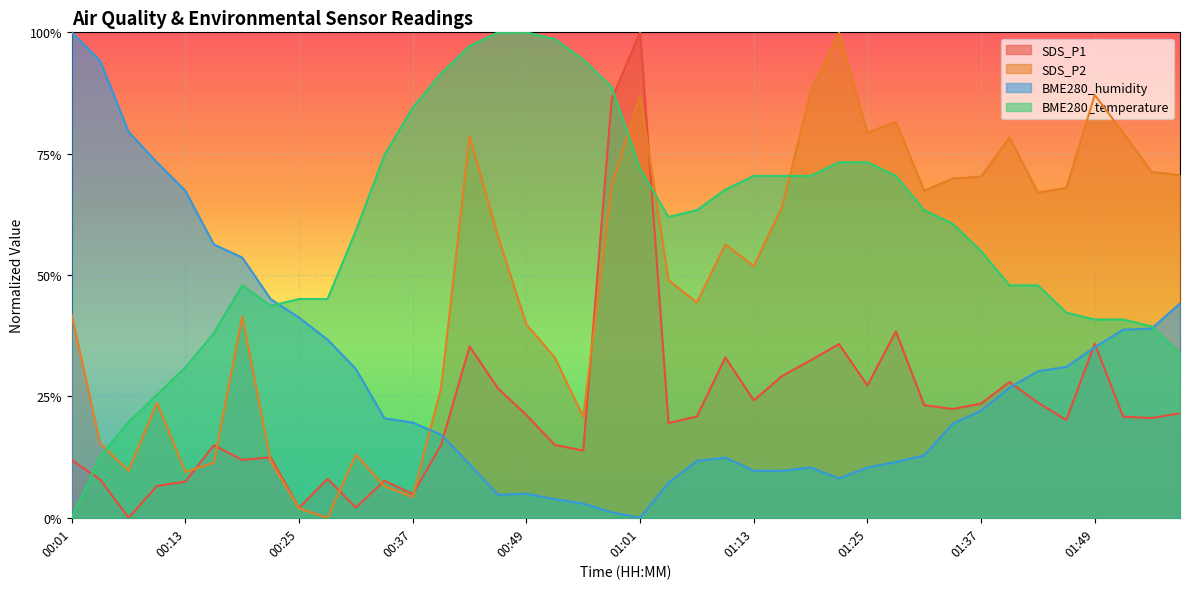

Reading left to right, list all the values displayed in this chart.

SDS_P1: 0.1	0.1	0.0	0.1	0.1	0.1	0.1	0.1	0.0	0.1	0.0	0.1	0.0	0.2	0.4	0.3	0.2	0.2	0.1	0.9	1.0	0.2	0.2	0.3	0.2	0.3	0.3	0.4	0.3	0.4	0.2	0.2	0.2	0.3	0.2	0.2	0.4	0.2	0.2	0.2
SDS_P2: 0.4	0.2	0.1	0.2	0.1	0.1	0.4	0.1	0.0	0.0	0.1	0.1	0.0	0.3	0.8	0.6	0.4	0.3	0.2	0.7	0.9	0.5	0.4	0.6	0.5	0.6	0.9	1.0	0.8	0.8	0.7	0.7	0.7	0.8	0.7	0.7	0.9	0.8	0.7	0.7
BME280_humidity: 1.0	0.9	0.8	0.7	0.7	0.6	0.5	0.5	0.4	0.4	0.3	0.2	0.2	0.2	0.1	0.0	0.0	0.0	0.0	0.0	0.0	0.1	0.1	0.1	0.1	0.1	0.1	0.1	0.1	0.1	0.1	0.2	0.2	0.3	0.3	0.3	0.4	0.4	0.4	0.4
BME280_temperature: 0.0	0.1	0.2	0.3	0.3	0.4	0.5	0.4	0.5	0.5	0.6	0.7	0.8	0.9	1.0	1.0	1.0	1.0	0.9	0.9	0.7	0.6	0.6	0.7	0.7	0.7	0.7	0.7	0.7	0.7	0.6	0.6	0.5	0.5	0.5	0.4	0.4	0.4	0.4	0.3